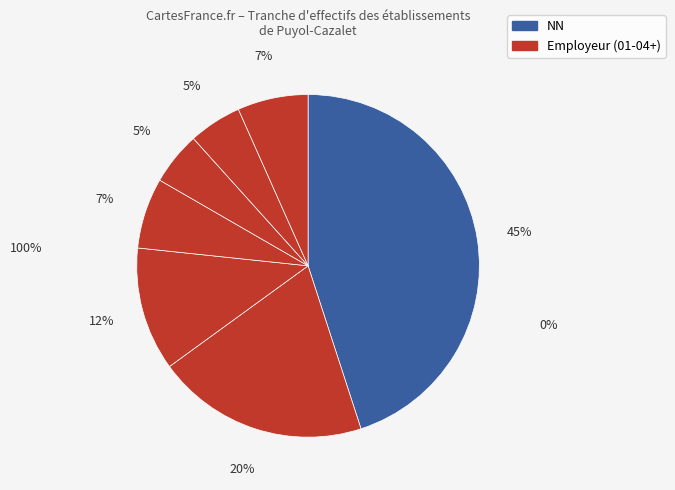

How many slices are in this pie chart?

7